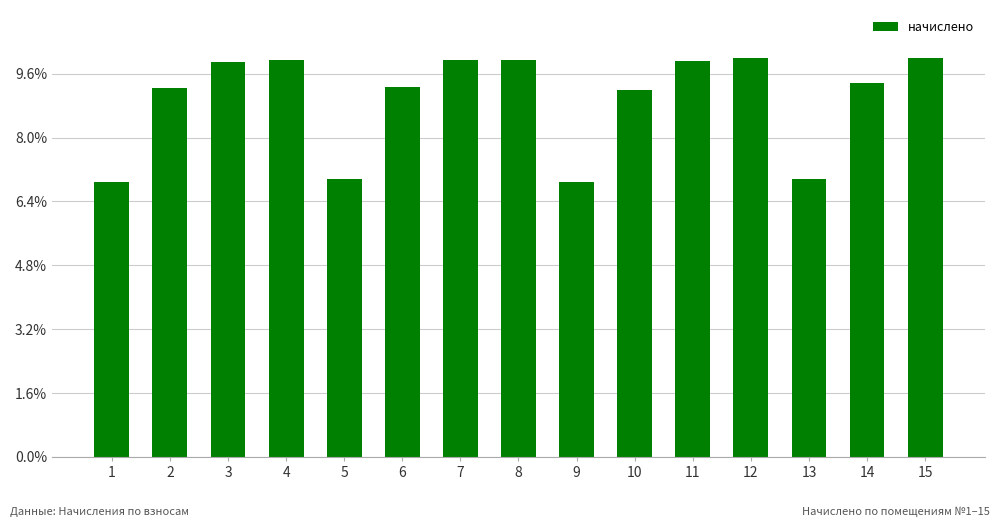

How many categories are shown in the chart?

15